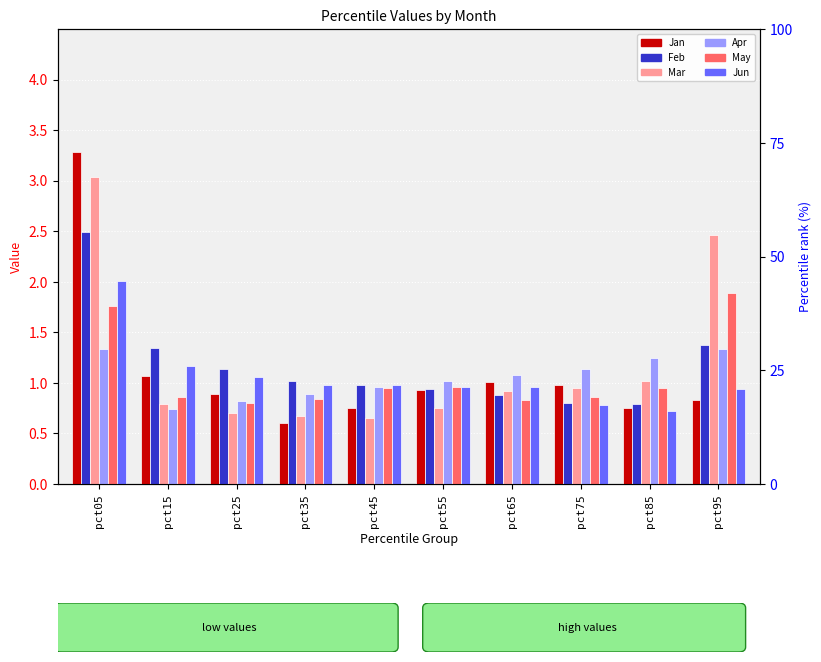

What is the greatest value displayed?

3.3